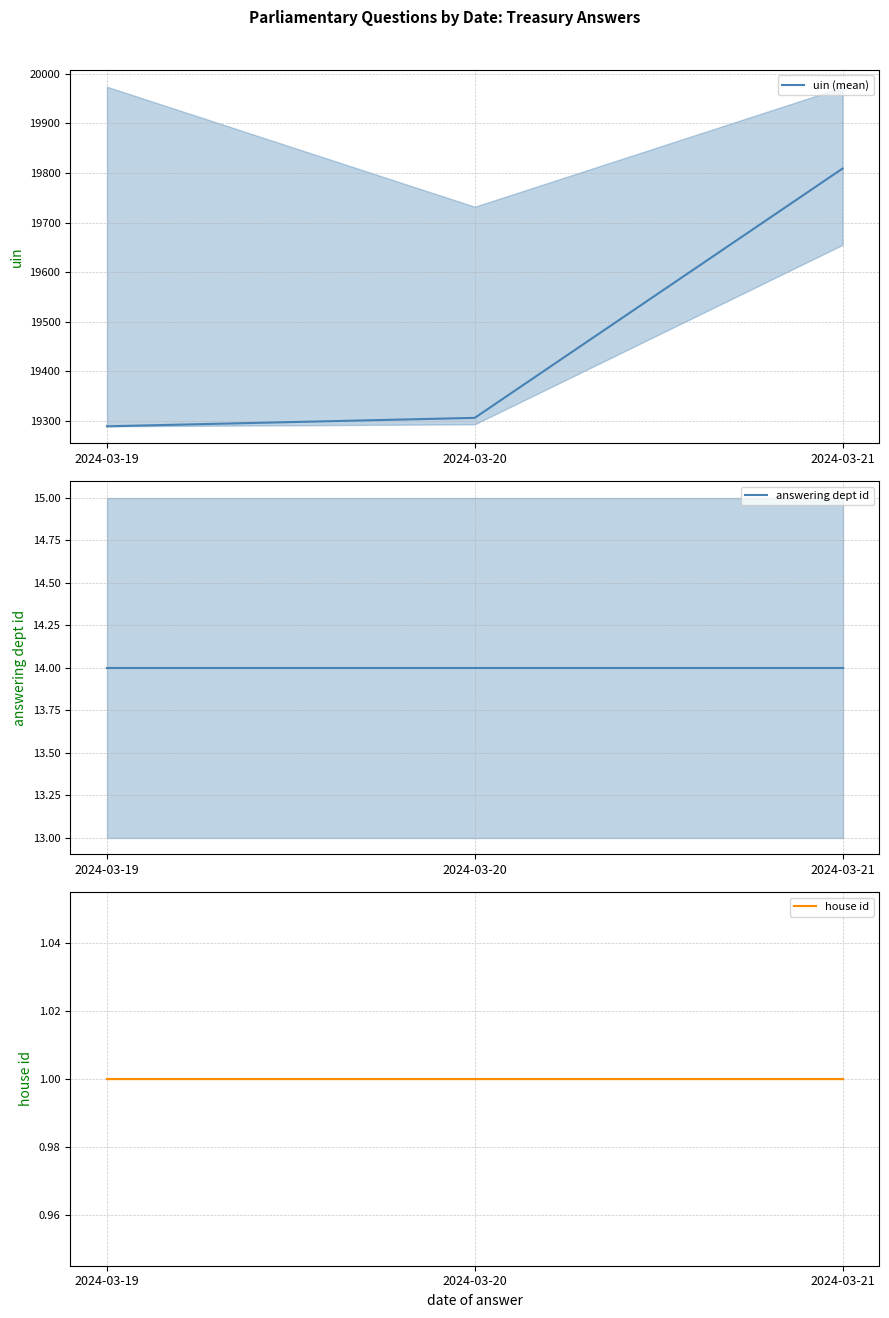

Reading right to left, transcribe all the data shown in this chart.

uin (mean): 19809	19306	19289
answering dept id: 14	14	14
house id: 1	1	1